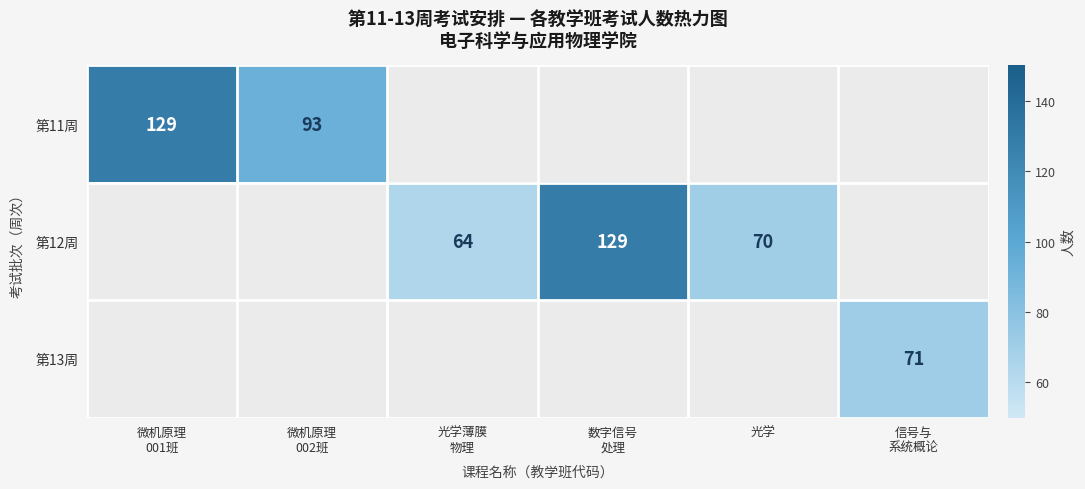

At which label does 第11周 reach its peak?

微机原理 001班